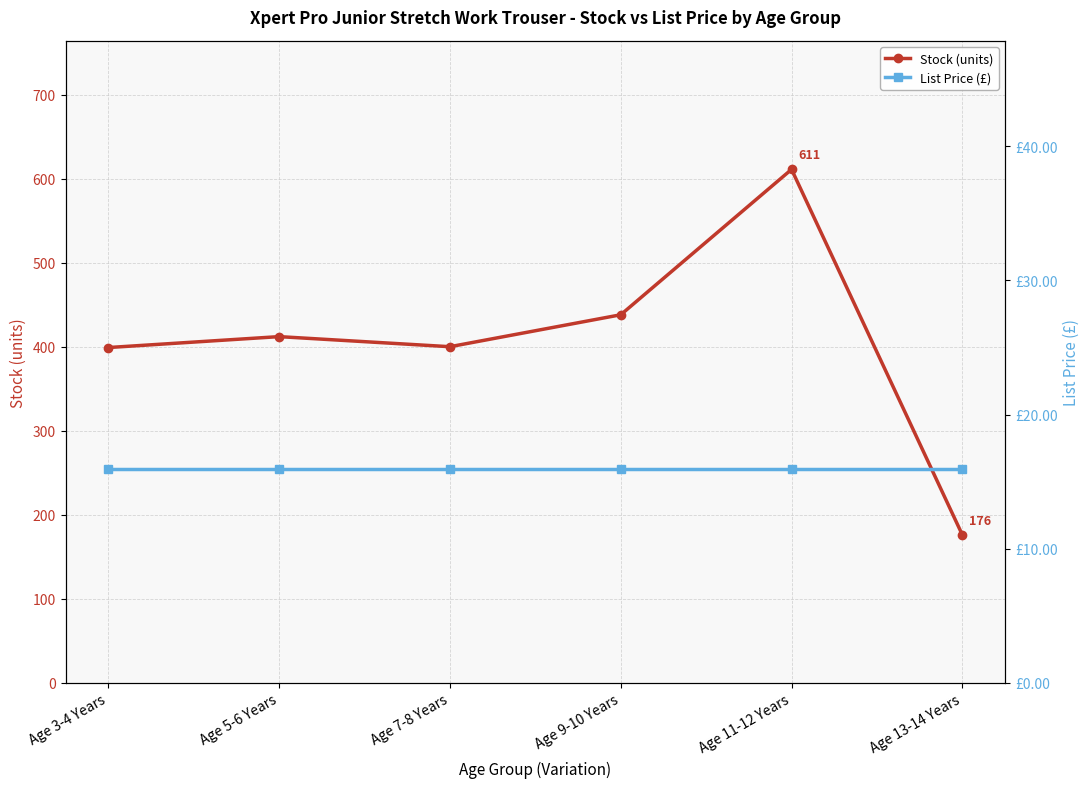

What is the difference between the highest and lowest values at Age 11-12 Years?

595.0